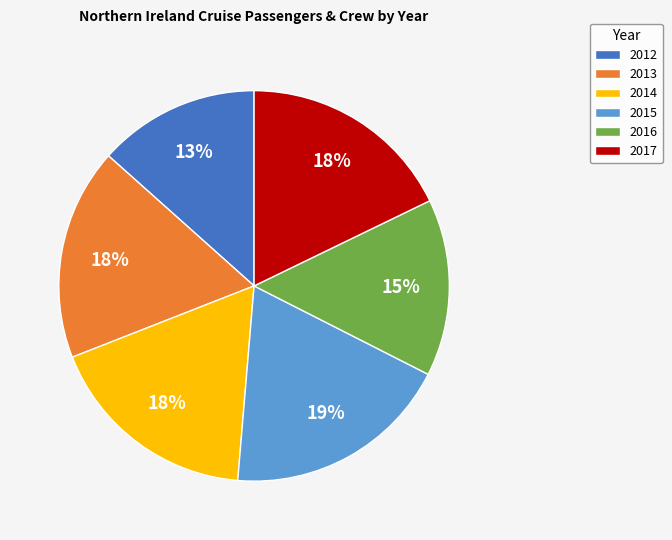

Which slice is the largest?

2015